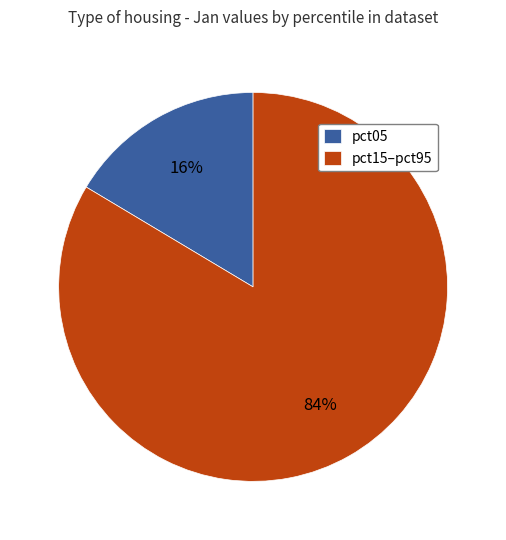

Is there a majority slice in this chart?

Yes